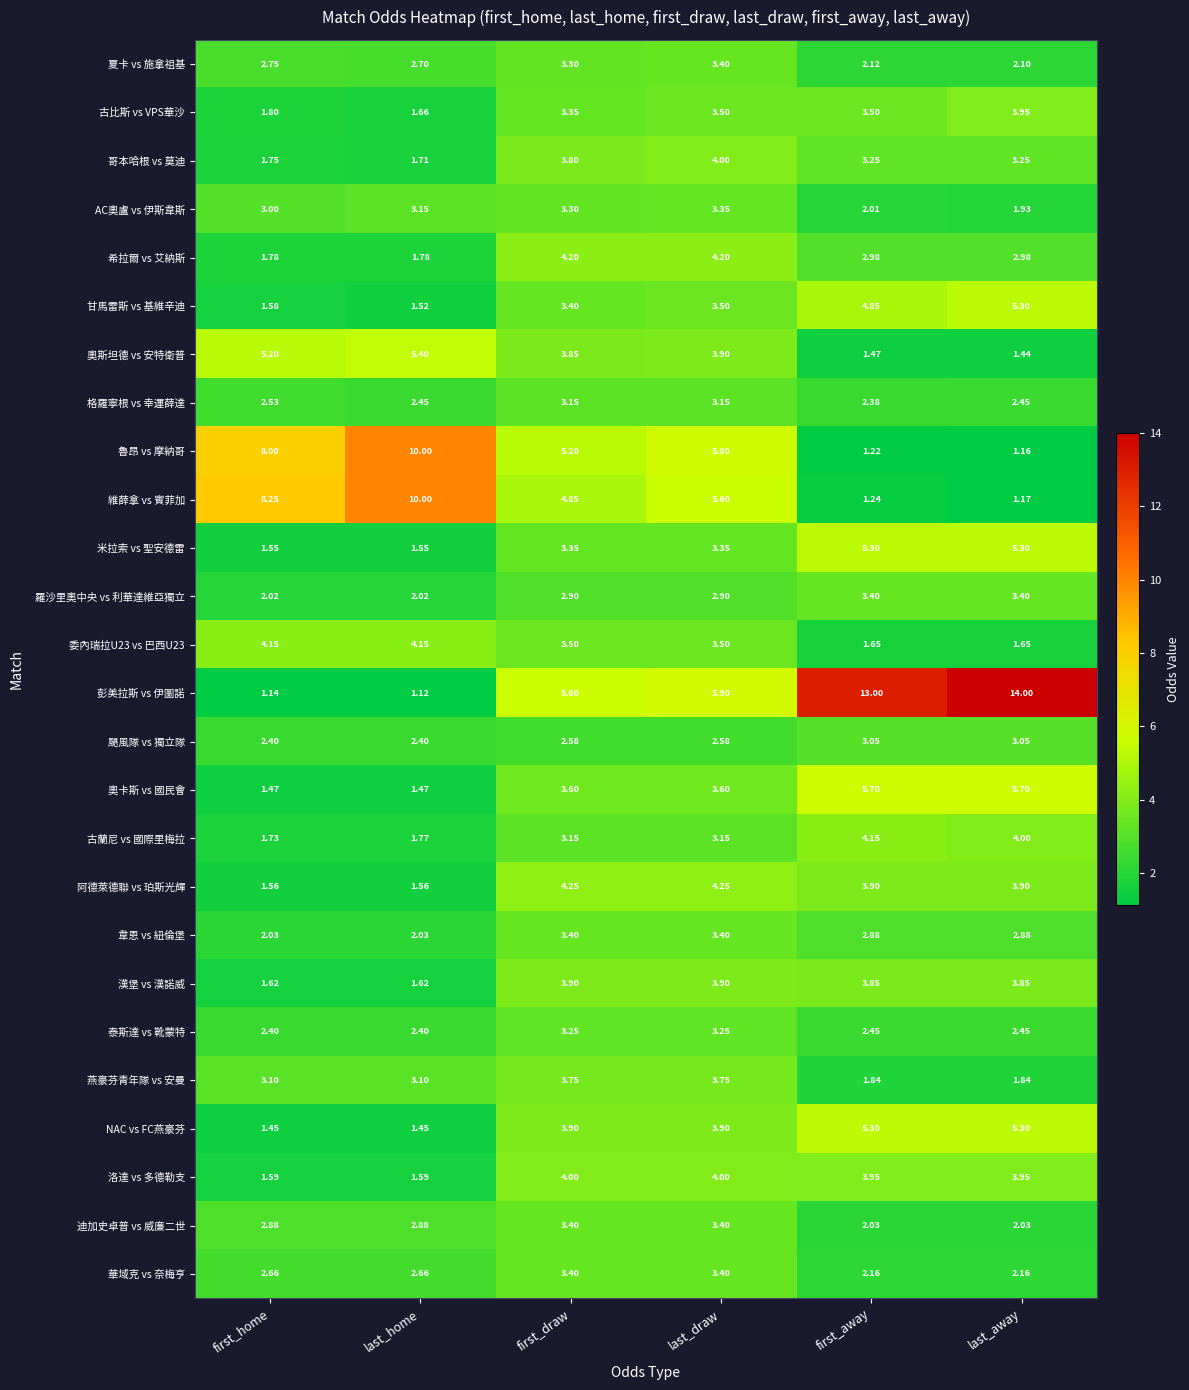

Which series has the largest range (max minus min)?

彭美拉斯 vs 伊圖諾